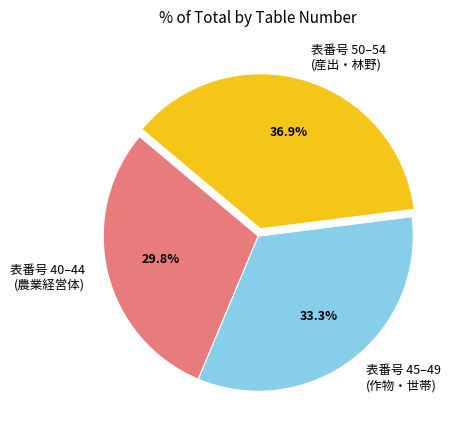

Rank the categories by value from highest to lowest.

表番号 50–54 (産出・林野), 表番号 45–49 (作物・世帯), 表番号 40–44 (農業経営体)